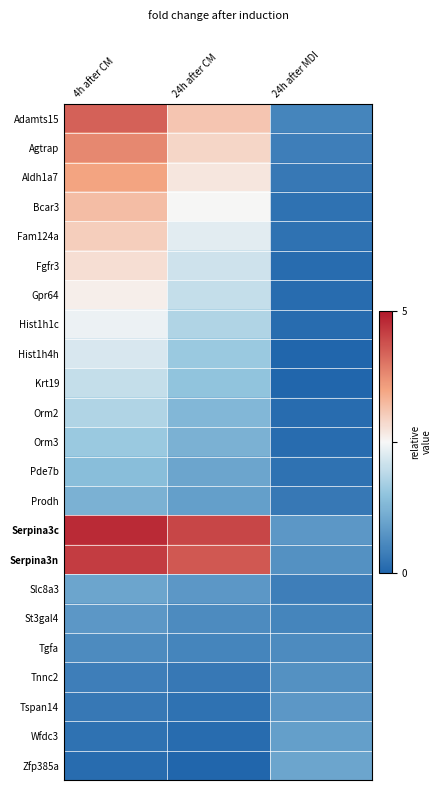

Reading left to right, list all the values displayed in this chart.

Adamts15: 4h after CM=4.2	24h after CM=3.1	24h after MDI=0.5
Agtrap: 4h after CM=3.8	24h after CM=2.9	24h after MDI=0.4
Aldh1a7: 4h after CM=3.5	24h after CM=2.7	24h after MDI=0.3
Bcar3: 4h after CM=3.2	24h after CM=2.5	24h after MDI=0.2
Fam124a: 4h after CM=3.0	24h after CM=2.3	24h after MDI=0.2
Fgfr3: 4h after CM=2.8	24h after CM=2.1	24h after MDI=0.1
Gpr64: 4h after CM=2.6	24h after CM=2.0	24h after MDI=0.1
Hist1h1c: 4h after CM=2.4	24h after CM=1.8	24h after MDI=0.1
Hist1h4h: 4h after CM=2.2	24h after CM=1.6	24h after MDI=0.0
Krt19: 4h after CM=2.0	24h after CM=1.5	24h after MDI=0.0
Orm2: 4h after CM=1.8	24h after CM=1.3	24h after MDI=0.1
Orm3: 4h after CM=1.6	24h after CM=1.2	24h after MDI=0.1
Pde7b: 4h after CM=1.4	24h after CM=1.0	24h after MDI=0.2
Prodh: 4h after CM=1.2	24h after CM=0.9	24h after MDI=0.3
Serpina3c: 4h after CM=4.8	24h after CM=4.5	24h after MDI=0.8
Serpina3n: 4h after CM=4.6	24h after CM=4.3	24h after MDI=0.7
Slc8a3: 4h after CM=1.0	24h after CM=0.8	24h after MDI=0.4
St3gal4: 4h after CM=0.8	24h after CM=0.6	24h after MDI=0.5
Tgfa: 4h after CM=0.6	24h after CM=0.5	24h after MDI=0.6
Tnnc2: 4h after CM=0.4	24h after CM=0.3	24h after MDI=0.7
Tspan14: 4h after CM=0.3	24h after CM=0.2	24h after MDI=0.8
Wfdc3: 4h after CM=0.2	24h after CM=0.1	24h after MDI=0.9
Zfp385a: 4h after CM=0.1	24h after CM=0.0	24h after MDI=1.0